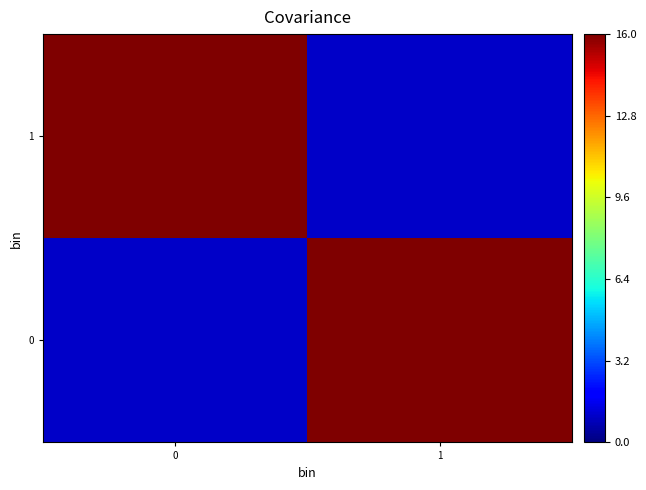

At how many categories does at least one series exceed 7?

2